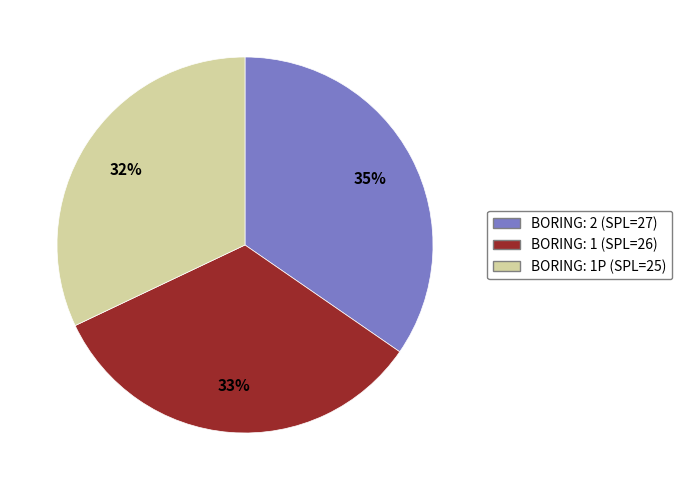

To the nearest percent, what is the average slice percentage?

33%